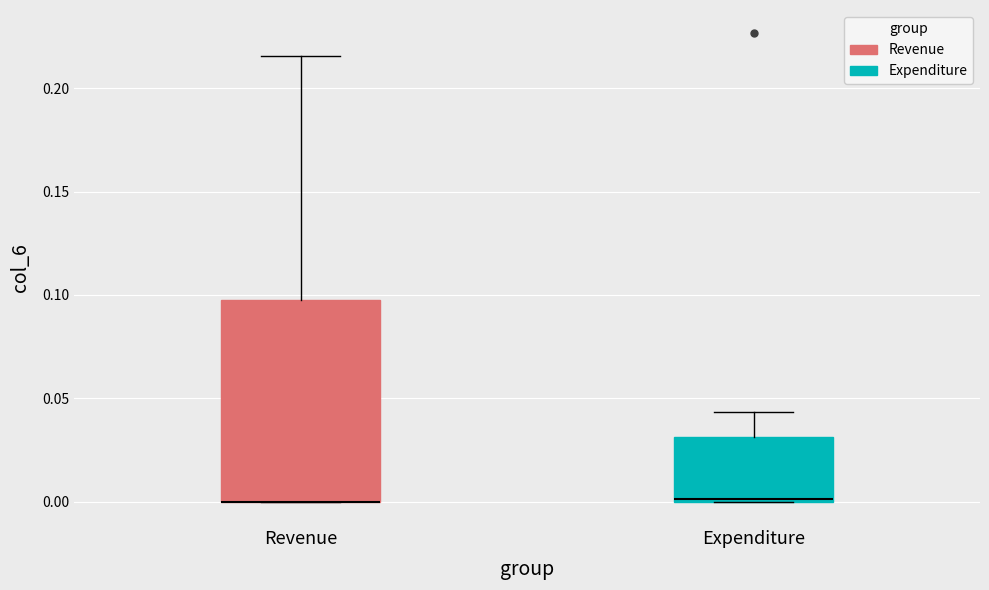

Reading left to right, read every box against the y-axis: the position of its median line, the range the box covers, and the ends of its whiskers. The values are not printed on the chart, so give them approximately, as read against the axis.

Revenue: median 0.000 (drawn on the box's lower edge), box 0.000 to 0.100, whiskers 0.000 to 0.215
Expenditure: median 0.000, box 0.000 to 0.030, whiskers 0.000 to 0.045